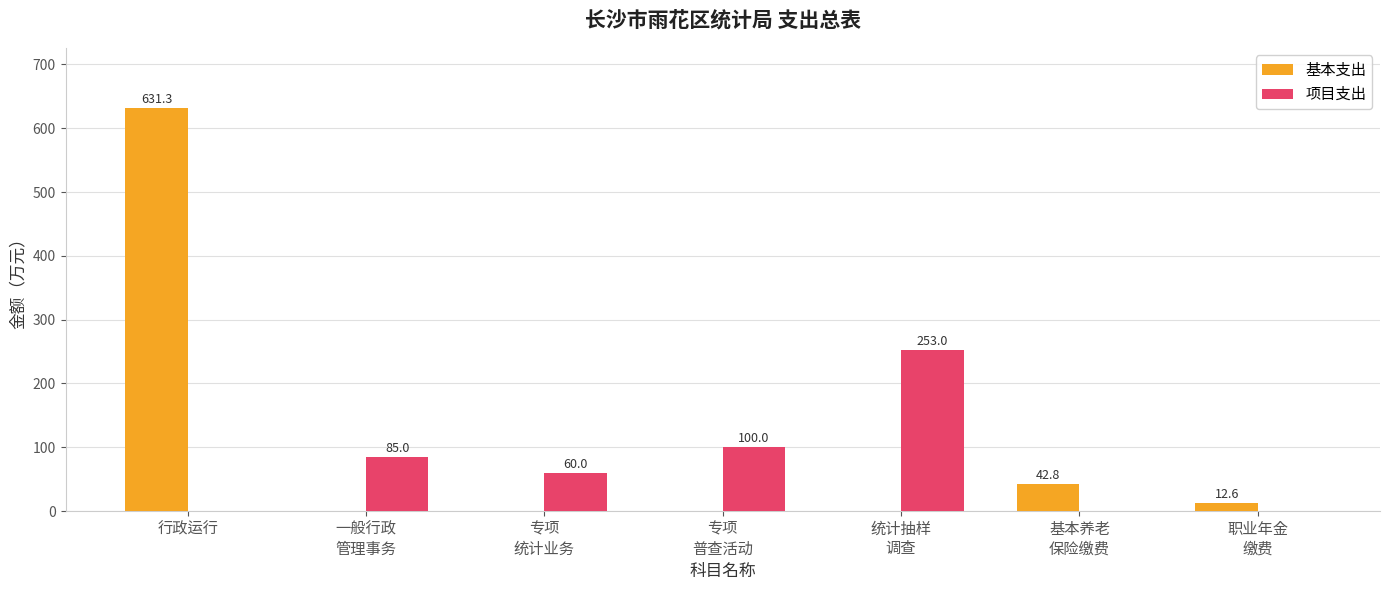

At which category does the chart reach its peak across all series?

行政运行